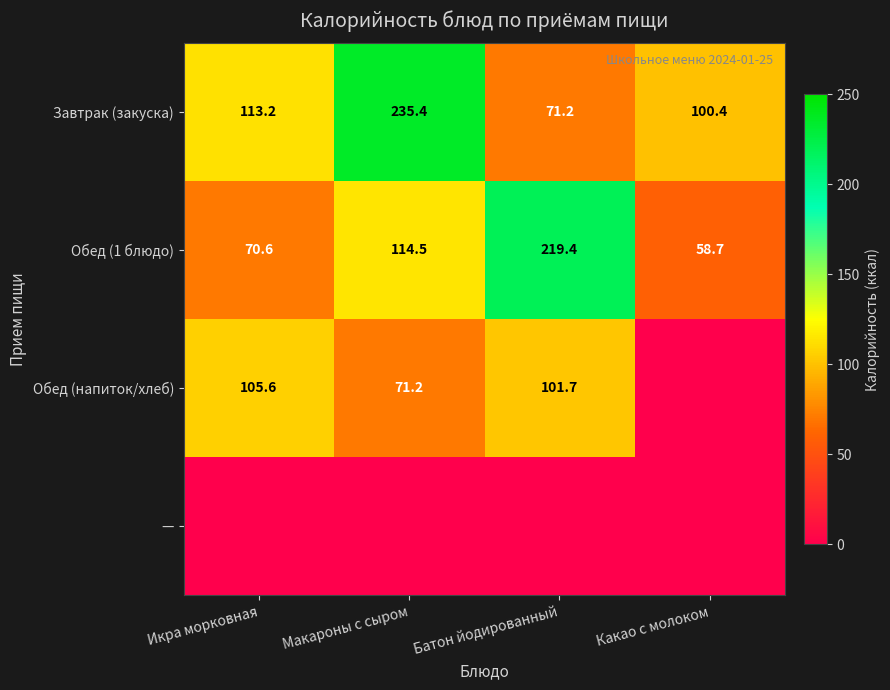

The Обед (1 блюдо) series shows 219.4 at Батон йодированный. True or false?

True